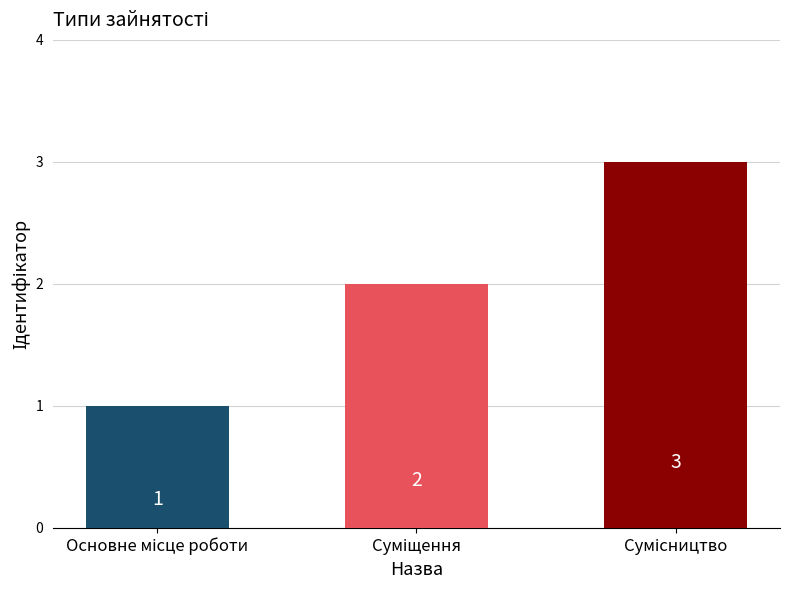

Reading left to right, list all the values displayed in this chart.

1	2	3